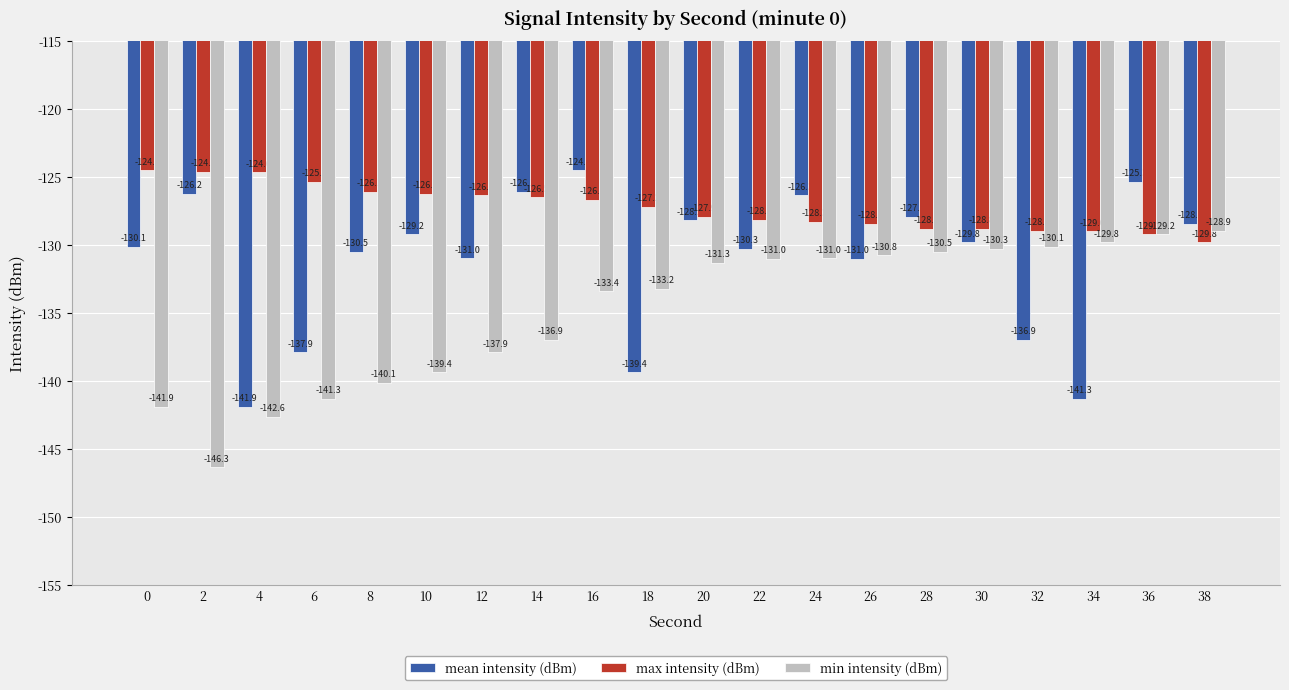

At which category is the sum across all series the highest?

36